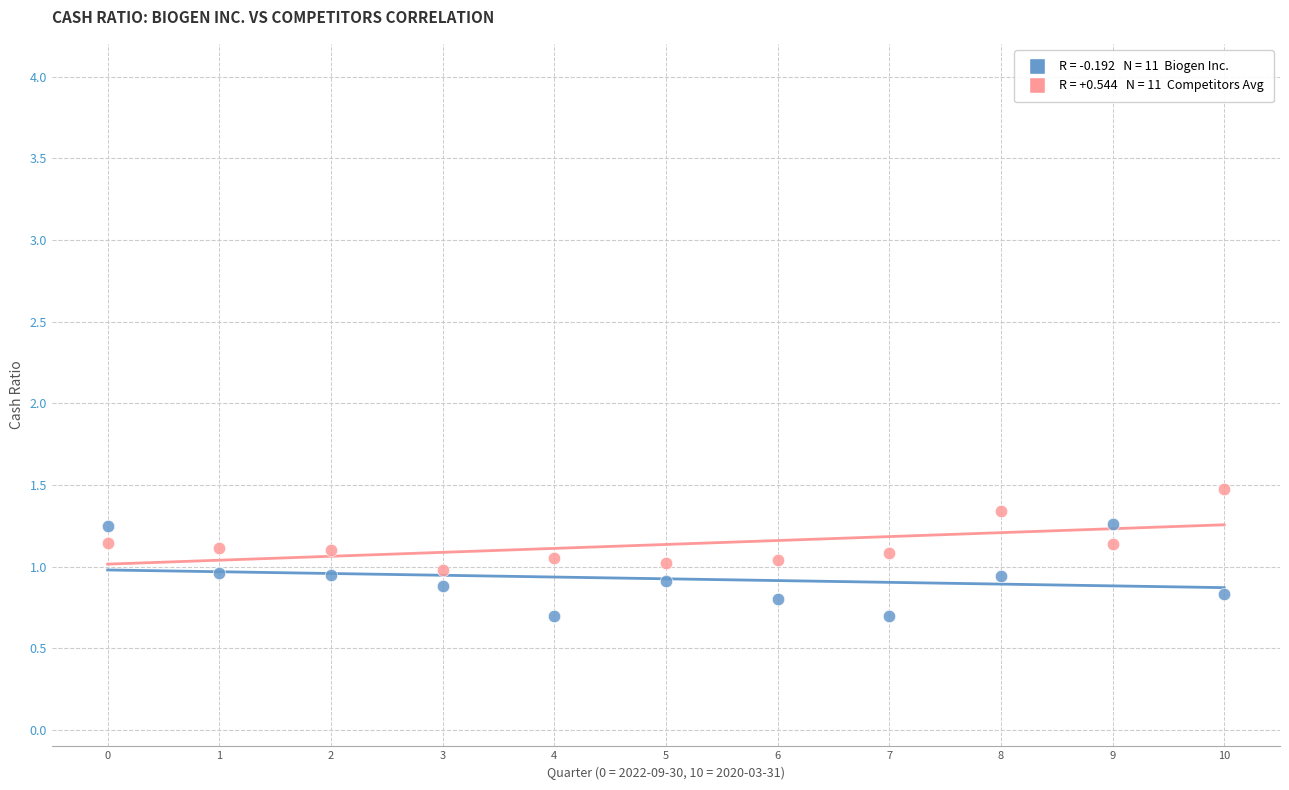

Across all data points, what is the range of Y values (max minus min)?

0.8